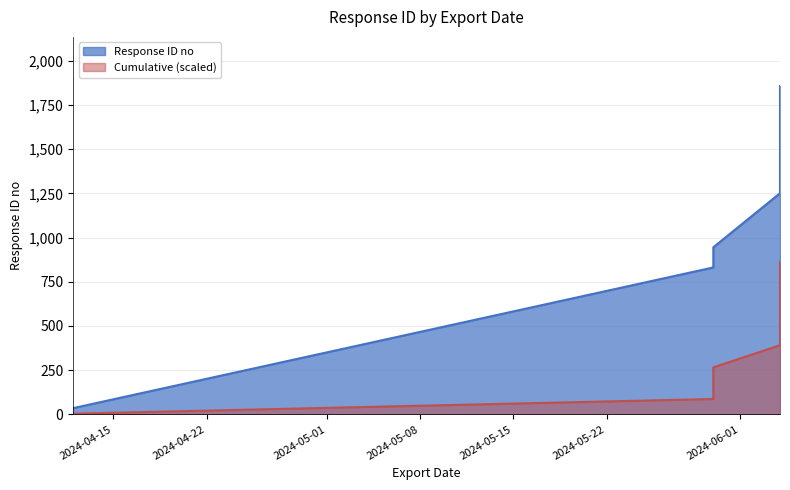

Between 2024-04-12 and 2024-06-04, which is larger?

2024-06-04